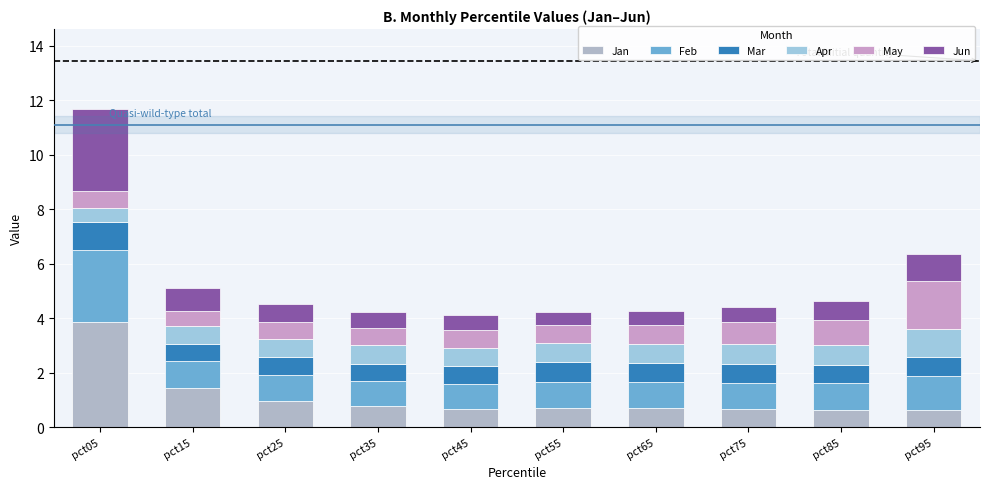

How many categories are shown in the chart?

10